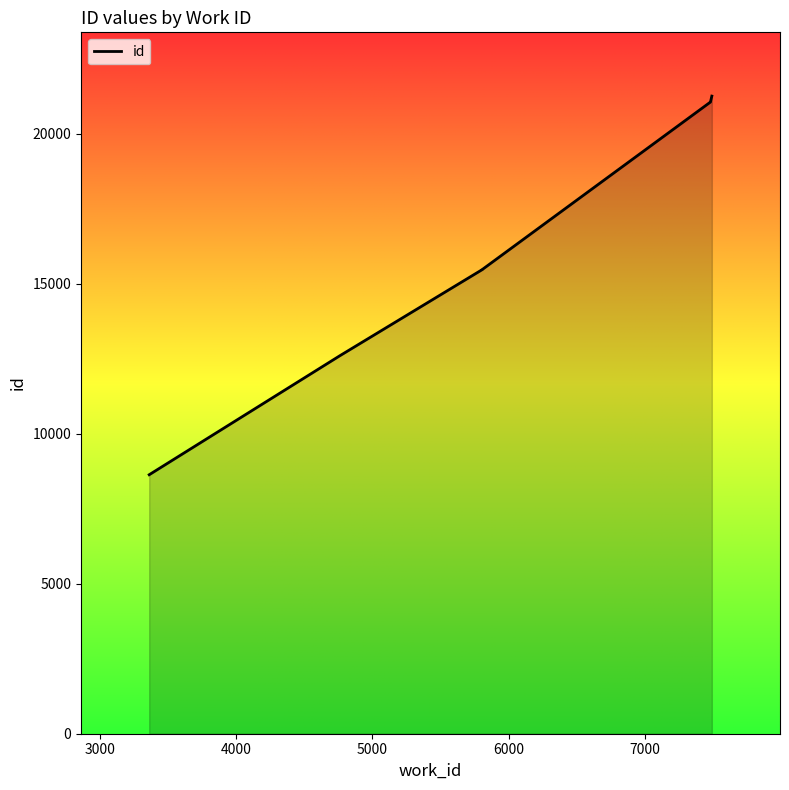

The value at 9 is 32268. True or false?

False